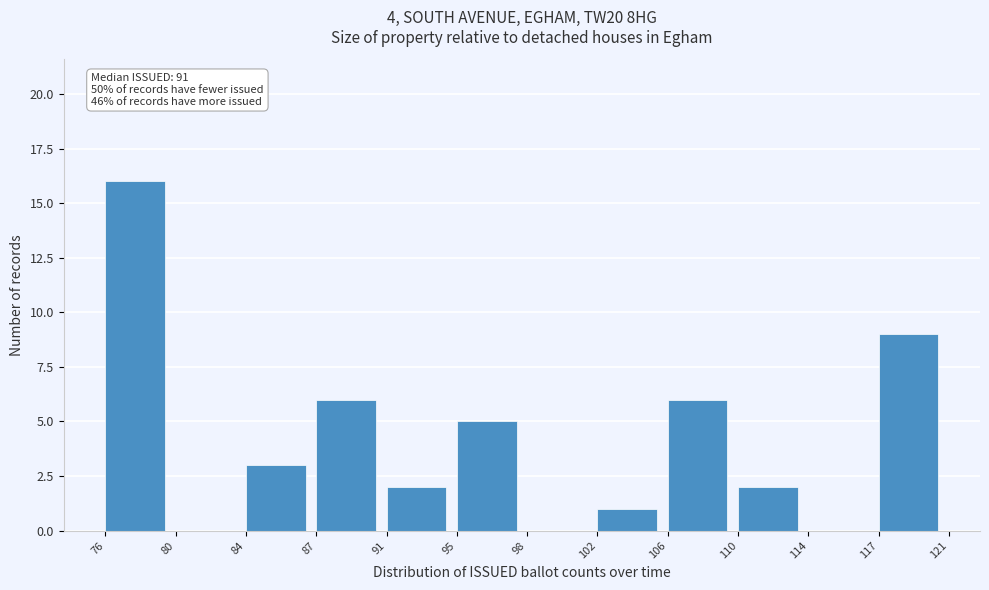

Reading left to right, transcribe all the data shown in this chart.

76=16	80=0	84=3	87=6	91=2	95=5	98=0	102=1	106=6	110=2	114=0	117=9